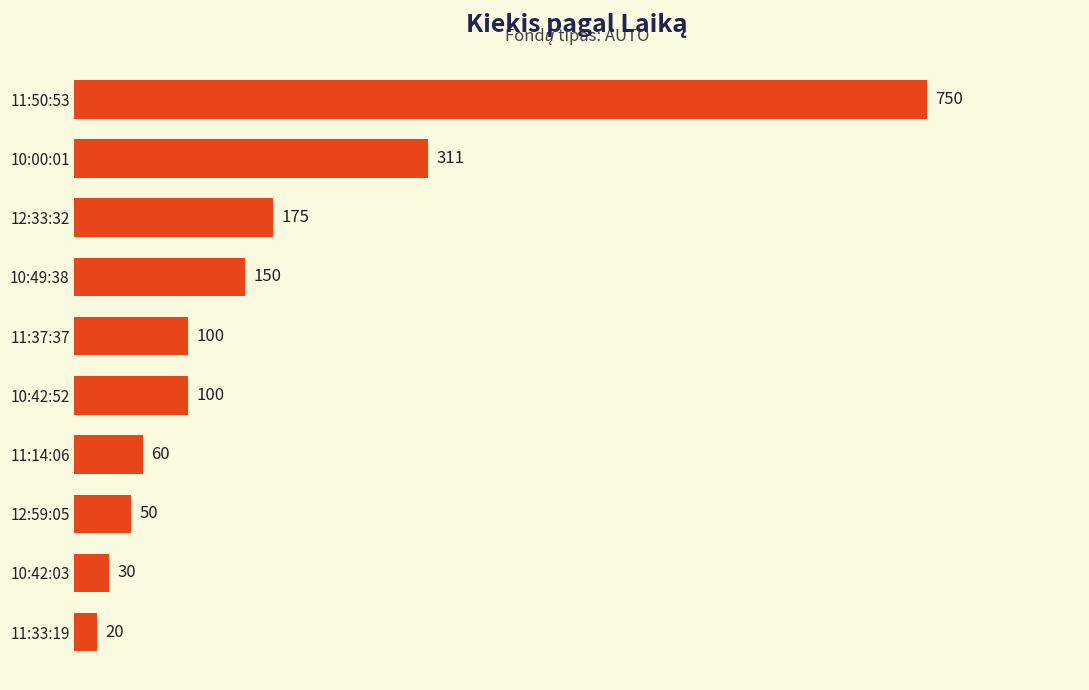

How many data points does each series have?

10